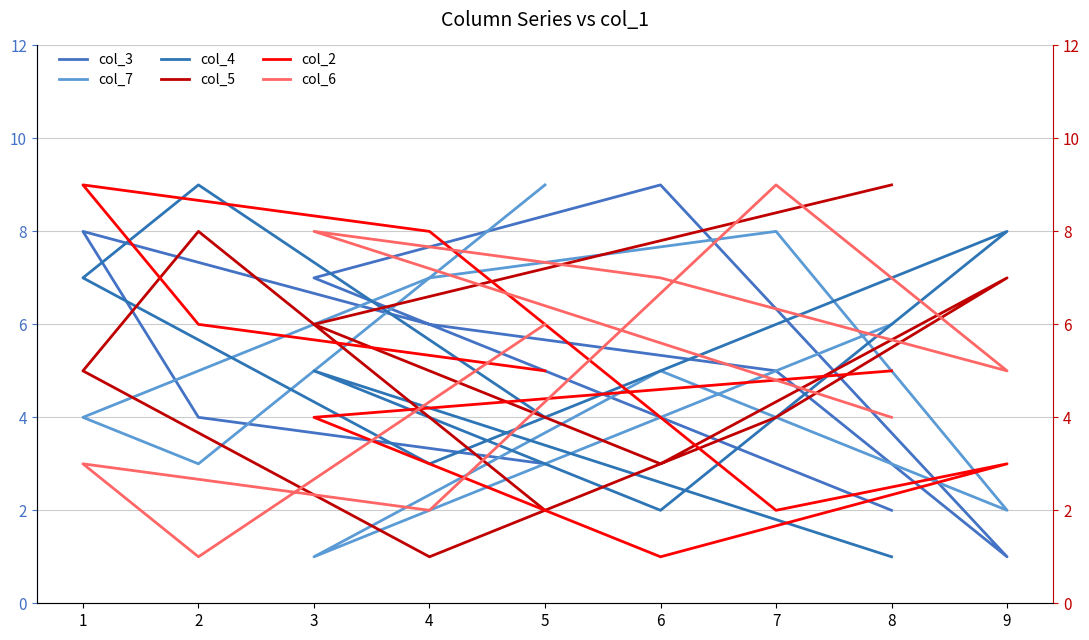

Which series has the widest spread of values?

col_3